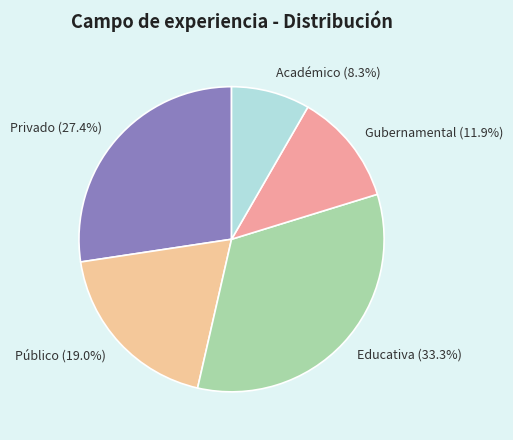

Is it true that Educativa is 33% of the pie?

True